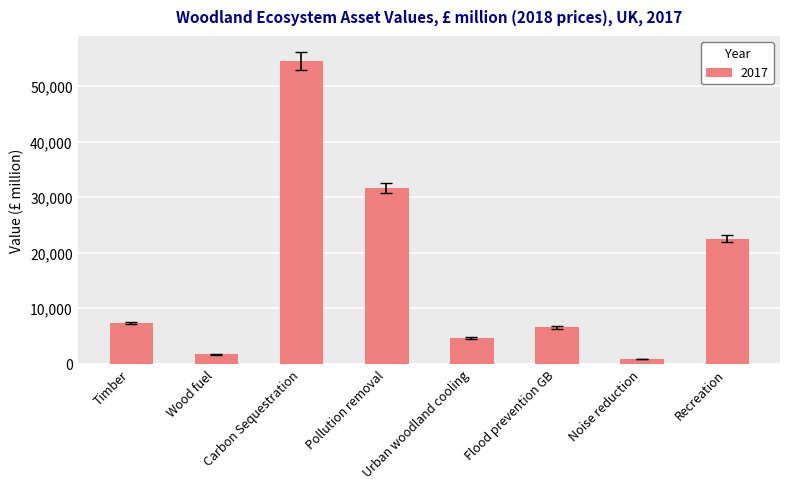

How many categories are shown in the chart?

8